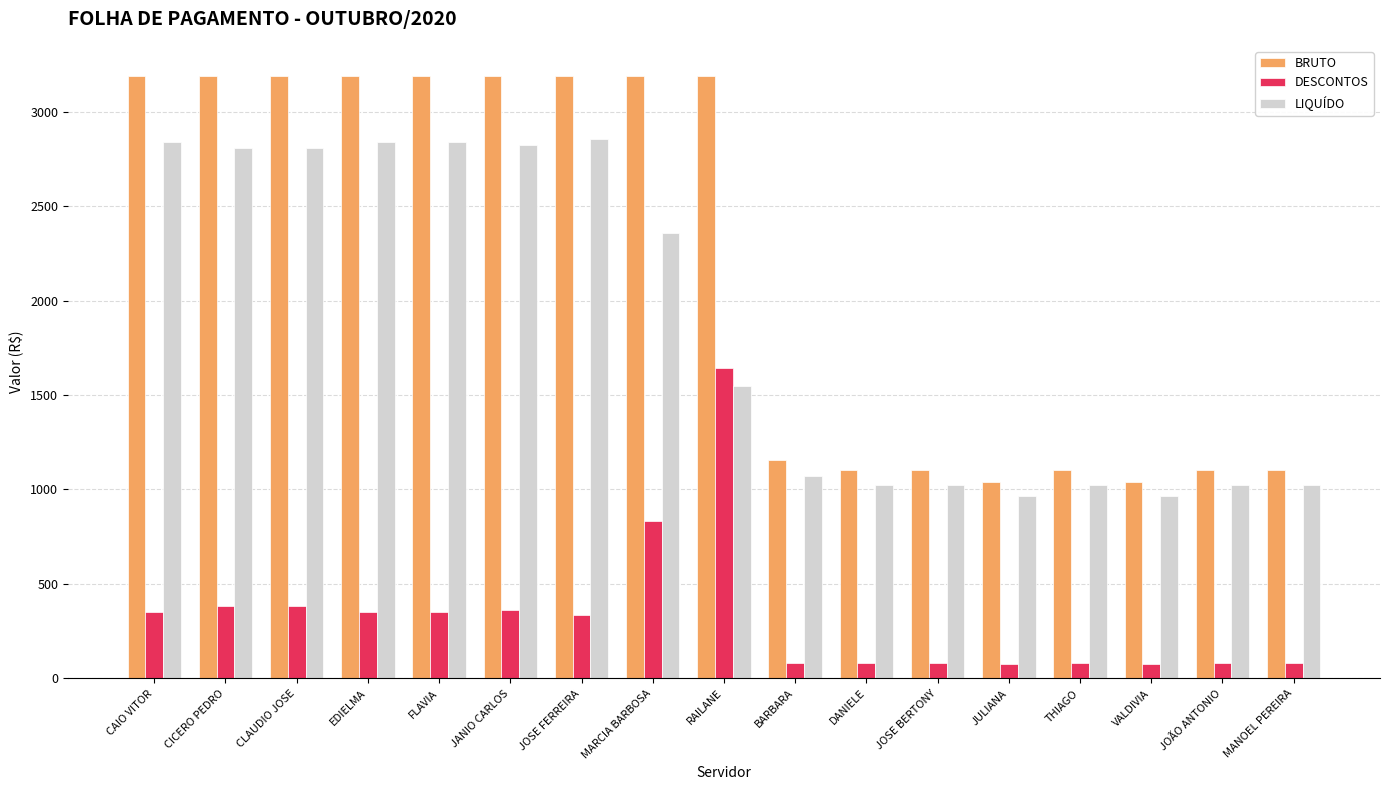

How many data points in BRUTO are above 3188?

9